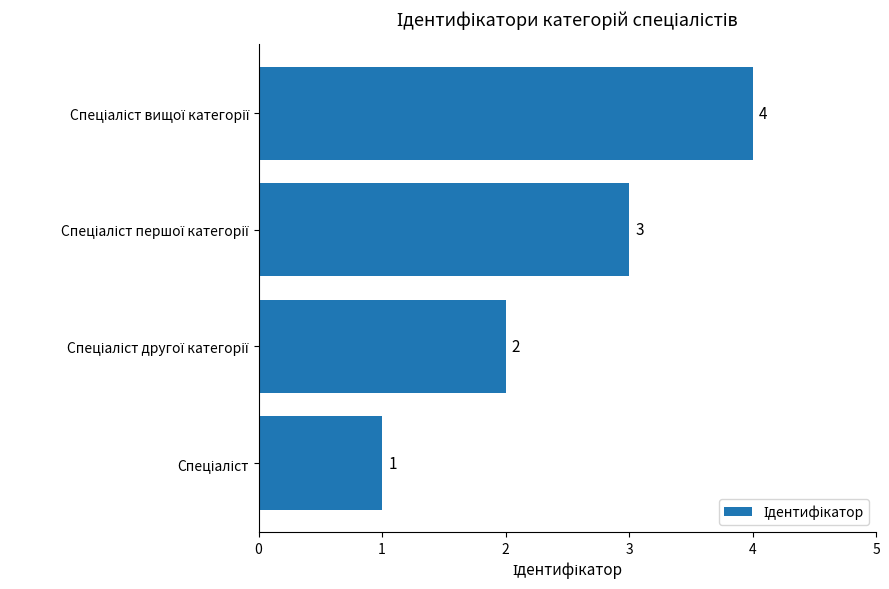

What is the sum of all values?

10